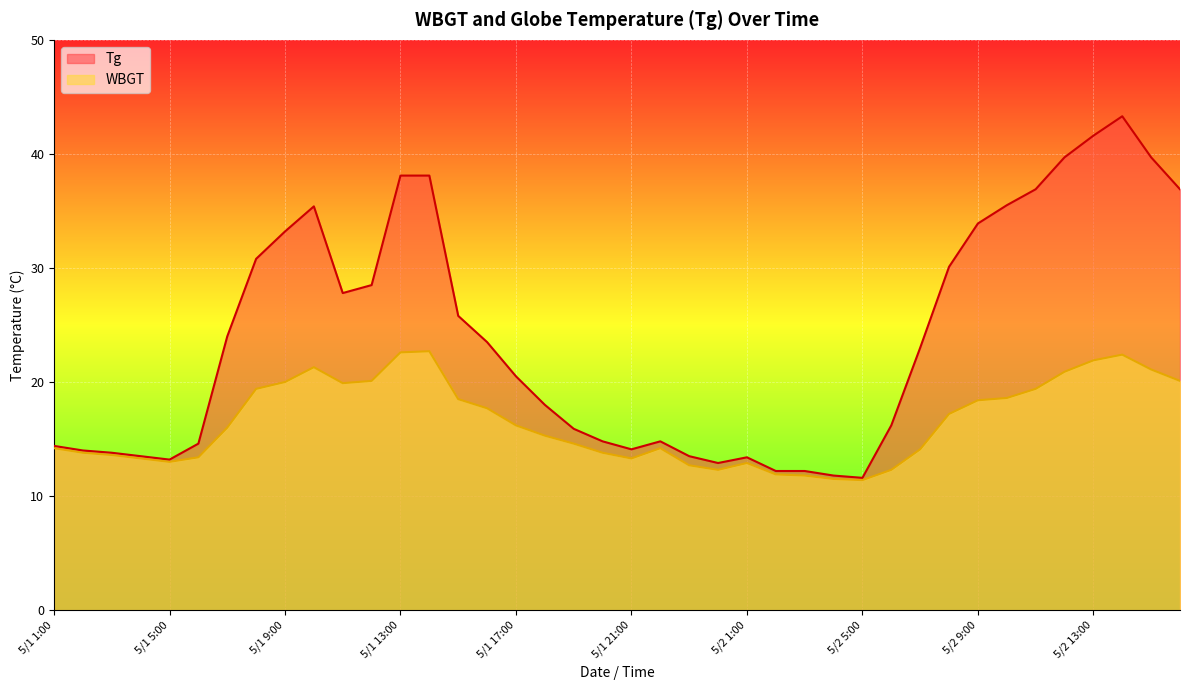

Reading right to left, list all the values displayed in this chart.

Tg: 36.9	39.7	43.3	41.6	39.7	36.9	35.5	33.9	30.1	23.0	16.2	11.6	11.8	12.2	12.2	13.4	12.9	13.5	14.8	14.1	14.8	15.9	18.0	20.5	23.5	25.8	38.1	38.1	28.5	27.8	35.4	33.2	30.8	24.0	14.6	13.2	13.5	13.8	14.0	14.4
WBGT: 20.1	21.1	22.4	21.9	20.9	19.4	18.6	18.4	17.2	14.1	12.3	11.4	11.5	11.8	11.9	12.9	12.3	12.7	14.2	13.3	13.8	14.6	15.3	16.2	17.7	18.5	22.7	22.6	20.1	19.9	21.3	20.0	19.4	16.0	13.4	13.0	13.3	13.6	13.8	14.2